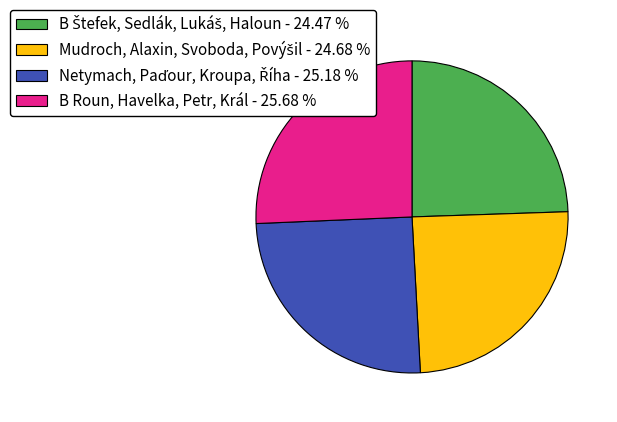

Does any single category account for the majority?

No